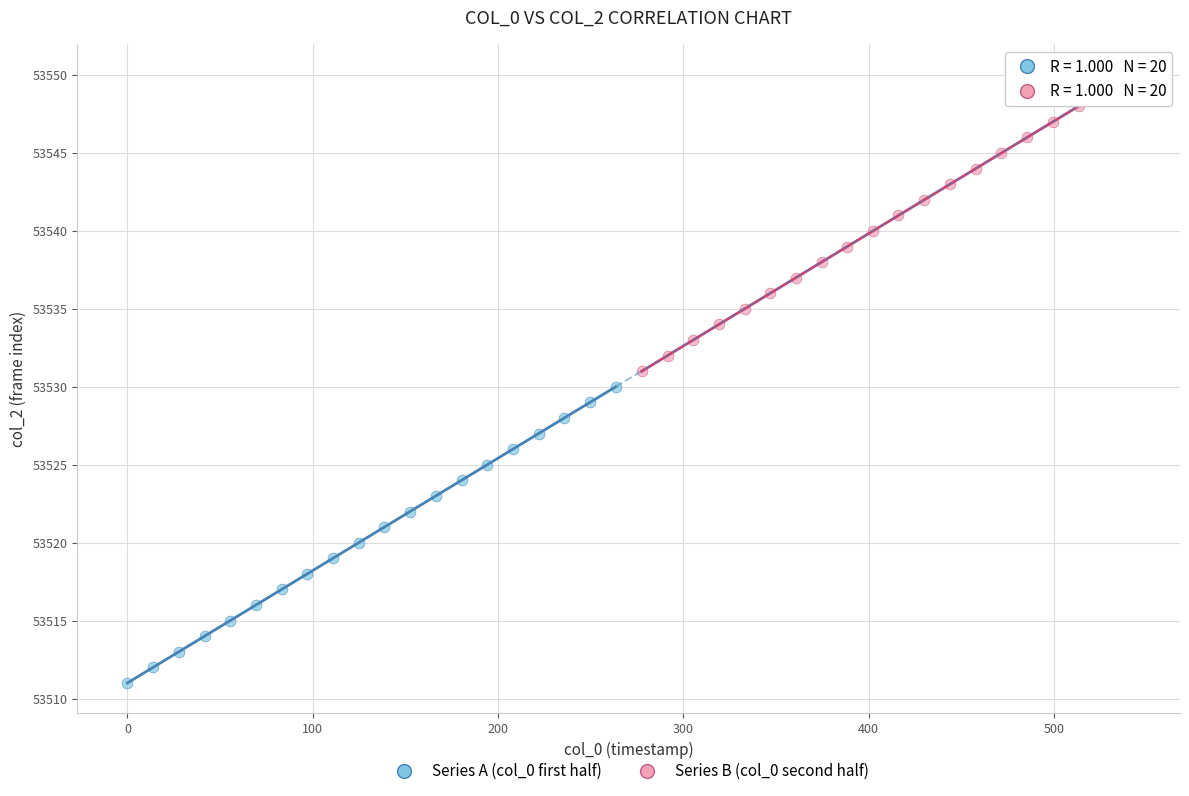

Which series contains the lowest Y value?

Series A (col_0 first half)